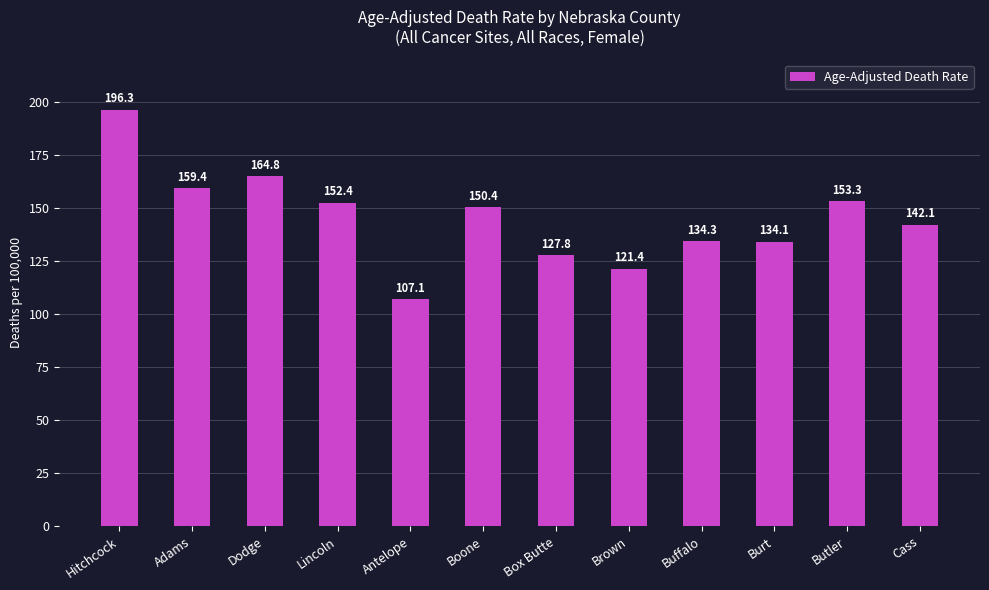

Which label corresponds to the smallest value in the chart?

Antelope